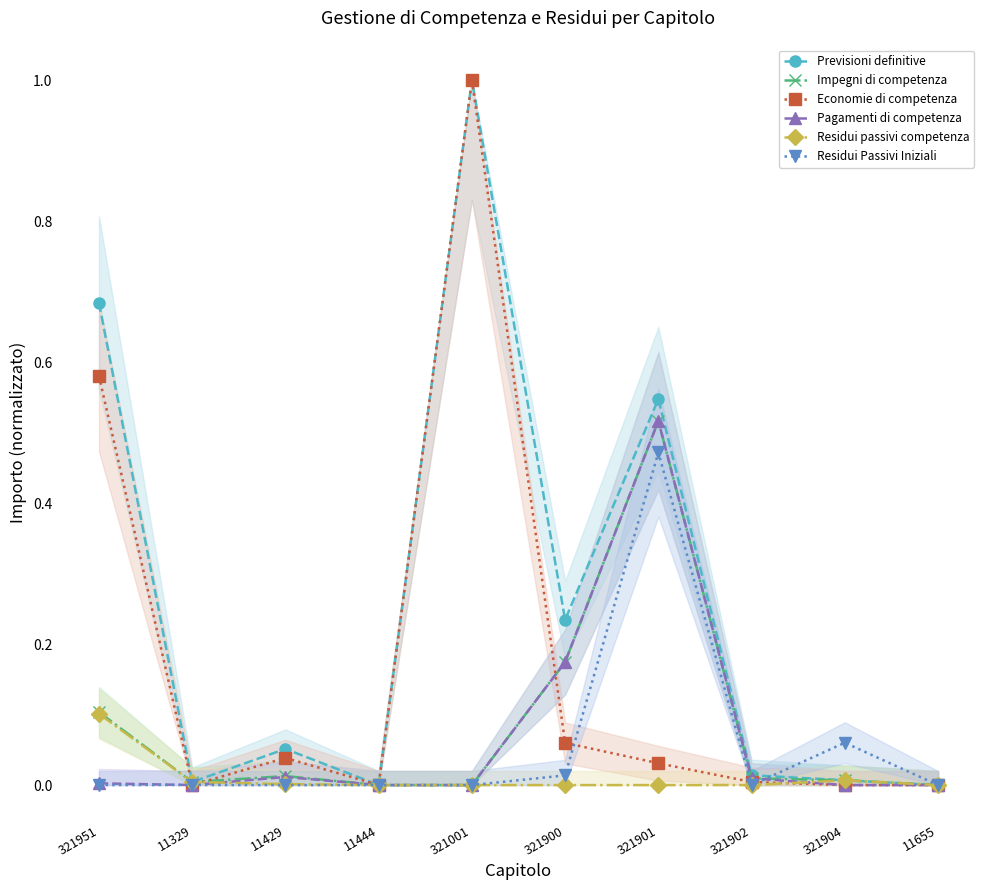

Does the chart display data point markers on the line(s)?

Yes